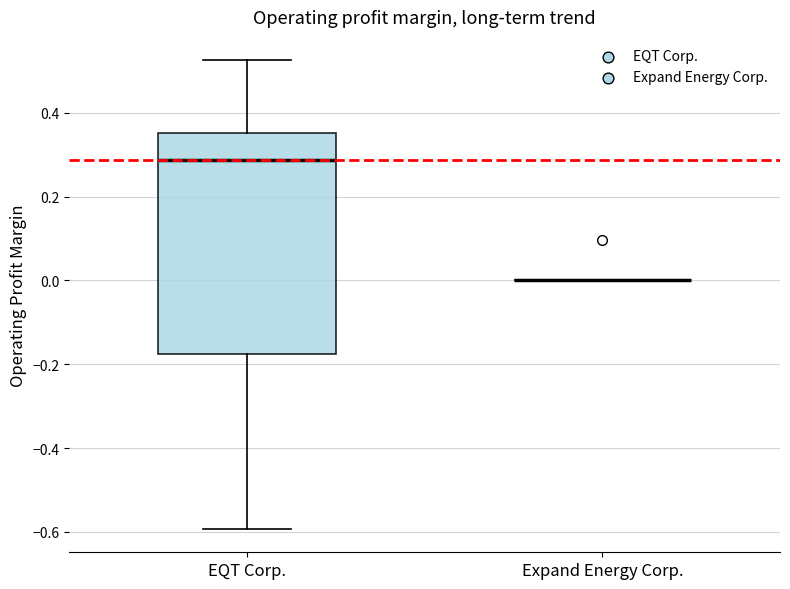

Reading left to right, read every box against the y-axis: the position of its median line, the range the box covers, and the ends of its whiskers. The values are not printed on the chart, so give them approximately, as read against the axis.

EQT Corp.: median 0.28, box -0.18 to 0.36, whiskers -0.60 to 0.52
Expand Energy Corp.: box collapsed to a line at 0.00, whiskers 0.00 to 0.00